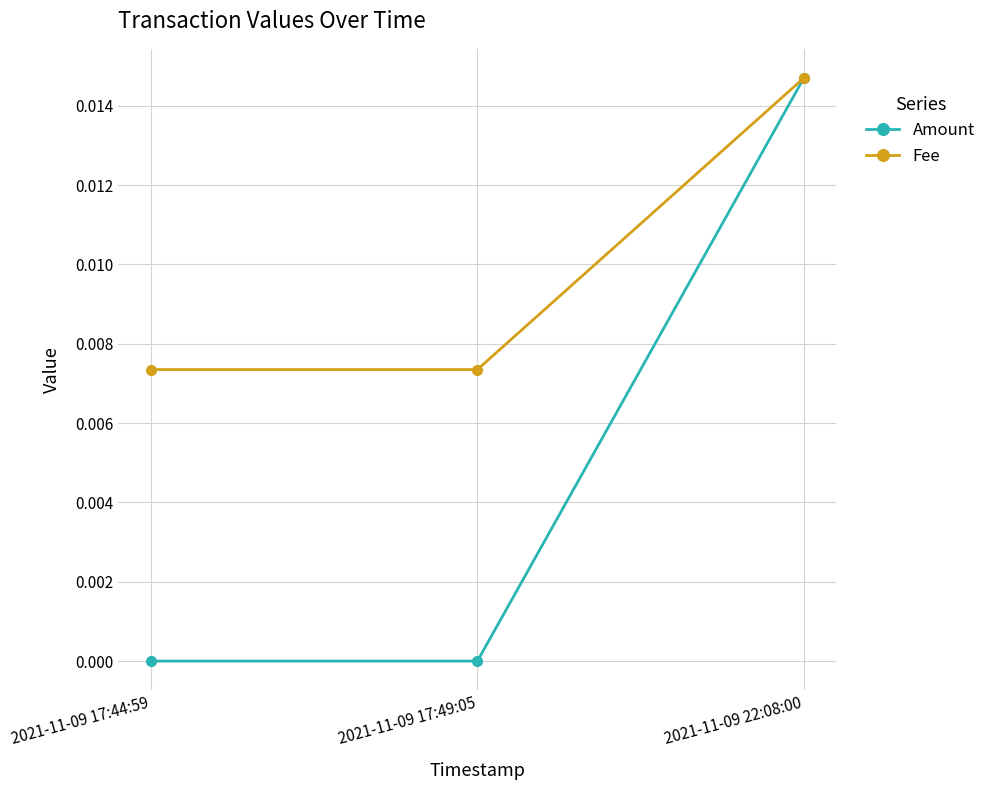

True or false: Fee has a value of 0.0 at 2021-11-09 22:08:00.

True